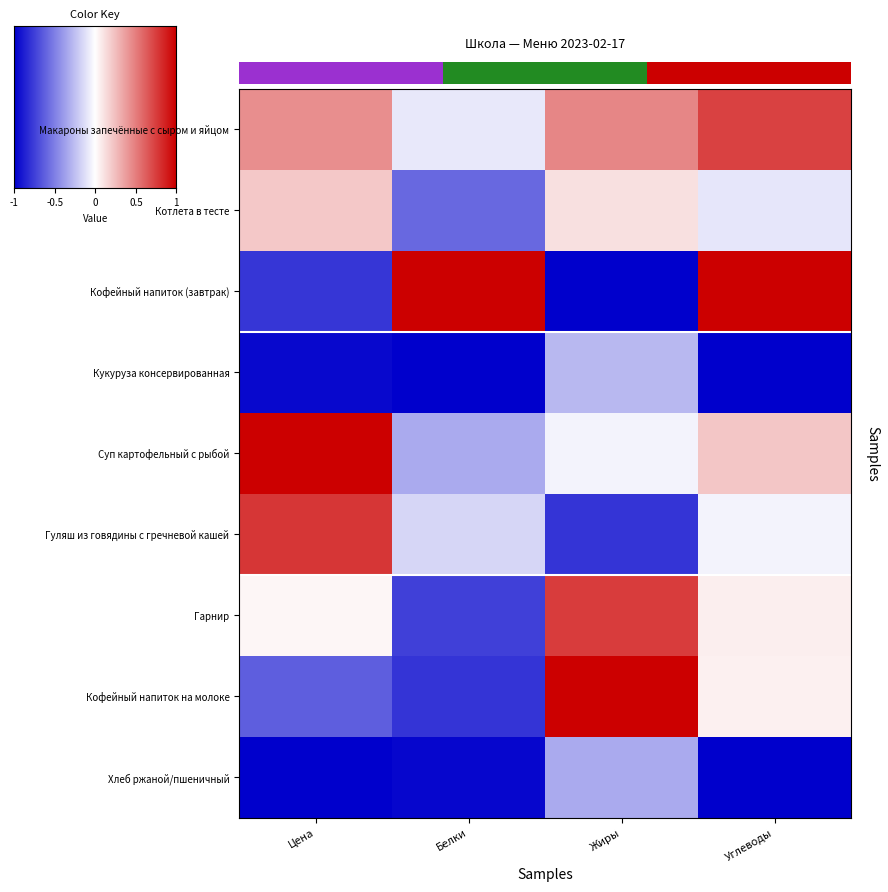

Is the value of Котлета в тесте at Жиры greater than the value of Гарнир at Цена?

Yes